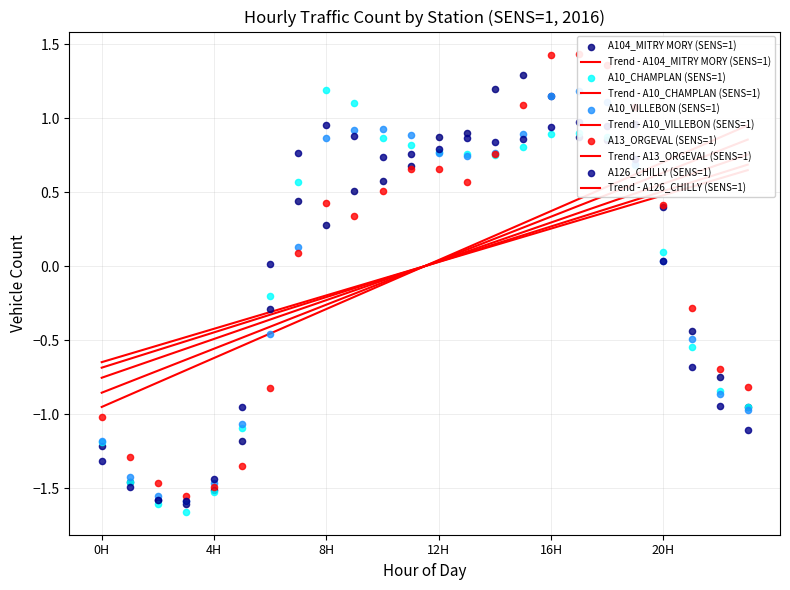

Which series has the largest total across all categories?

A10_CHAMPLAN (SENS=1)